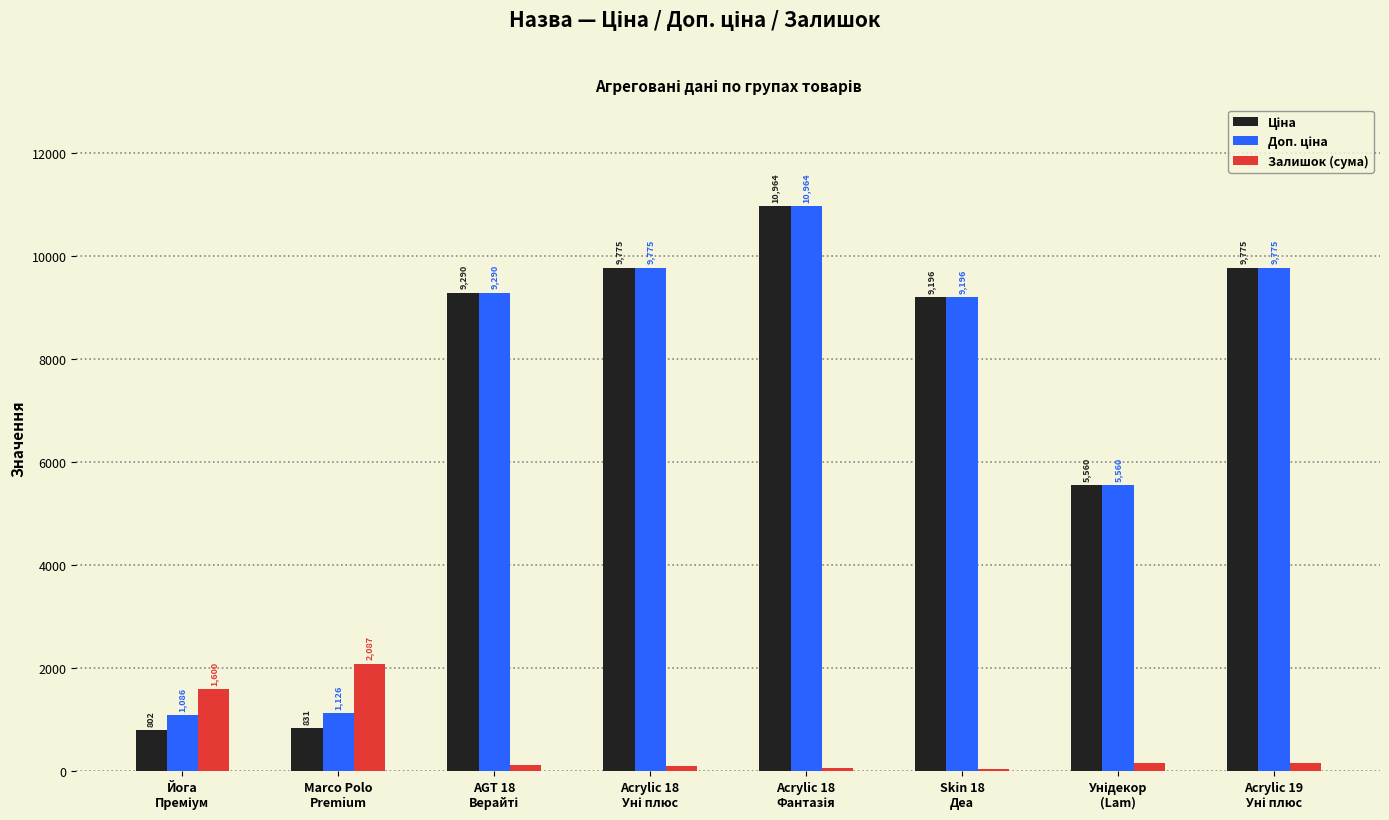

What is the maximum value shown in the chart?

10964.4